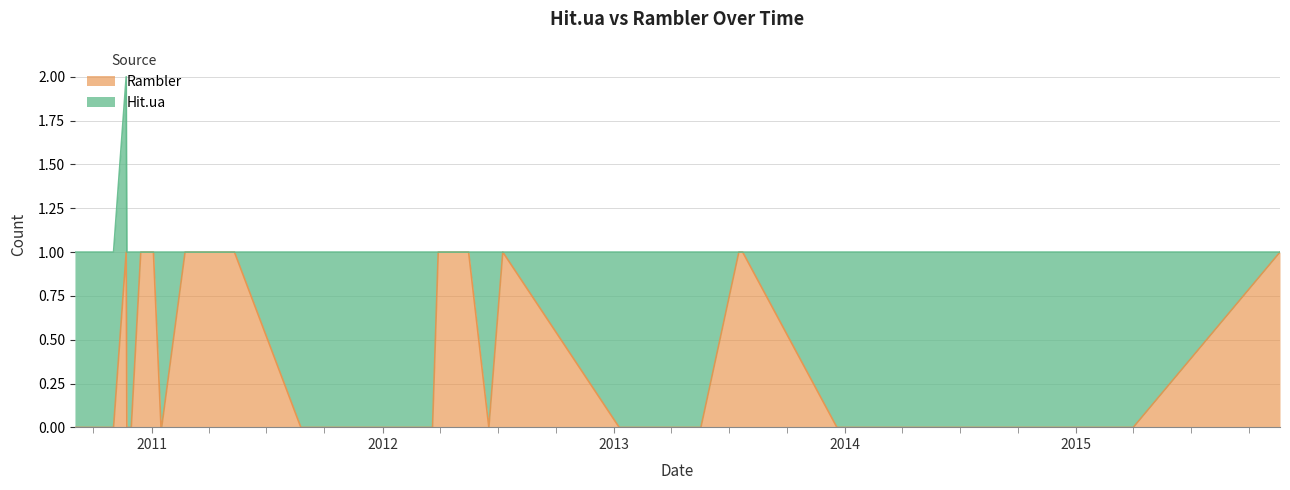

Where is the data nearest to the value 0?

2010-09-02